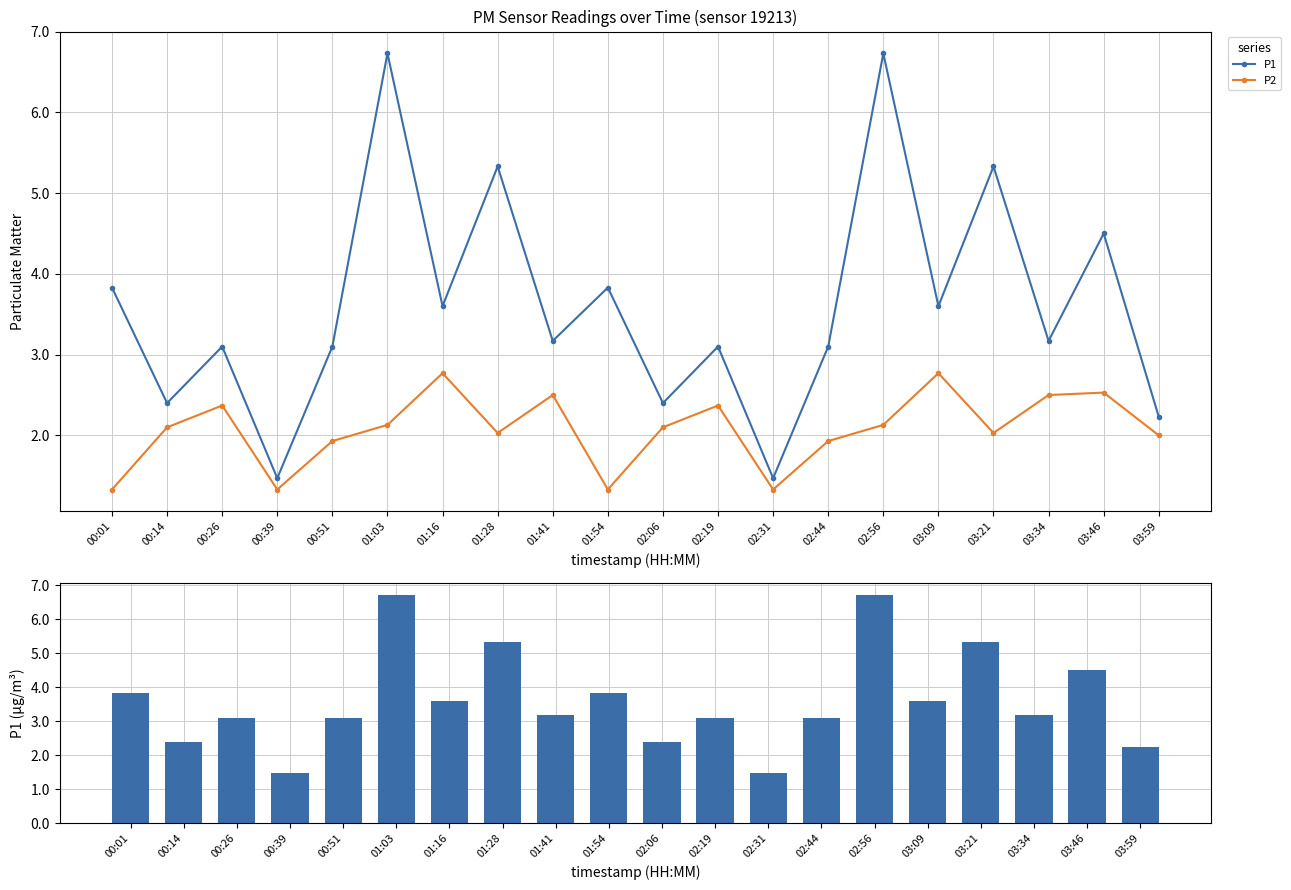

How many series are shown in this chart?

2